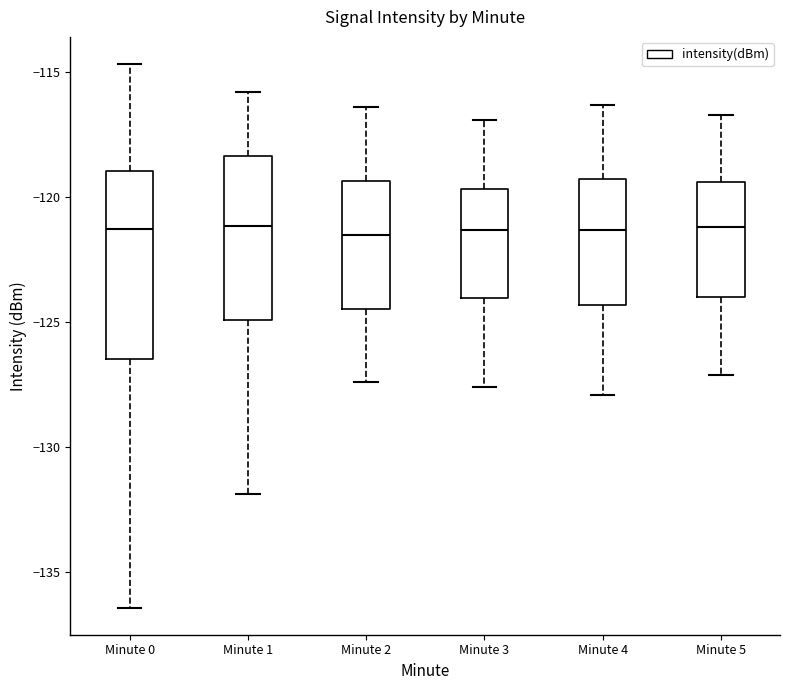

Reading left to right, transcribe this box plot: for each box, give where its median line is, the range the box spans, and where its two whiskers end, as read against the y-axis. The values are not printed on the chart, so give them approximately, as read against the axis.

Minute 0: median -121.5, box -126.5 to -119.0, whiskers -136.5 to -114.5
Minute 1: median -121.0, box -125.0 to -118.5, whiskers -132.0 to -116.0
Minute 2: median -121.5, box -124.5 to -119.5, whiskers -127.5 to -116.5
Minute 3: median -121.5, box -124.0 to -119.5, whiskers -127.5 to -117.0
Minute 4: median -121.5, box -124.5 to -119.5, whiskers -128.0 to -116.5
Minute 5: median -121.0, box -124.0 to -119.5, whiskers -127.0 to -116.5